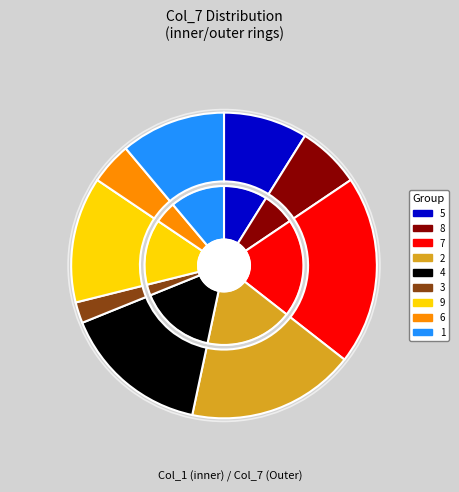

To the nearest percent, what percentage of the pie is 5?

9%